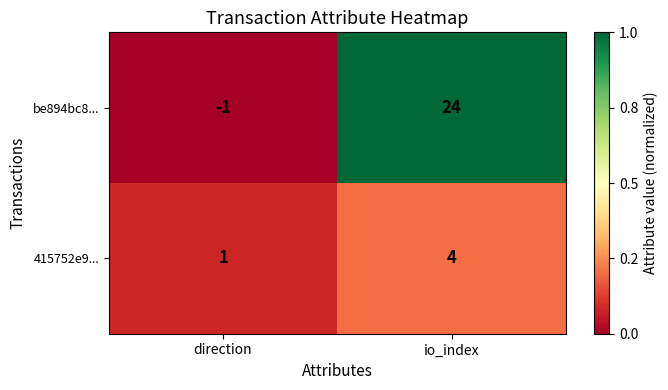

What is the highest value of the 415752e9... series?

4